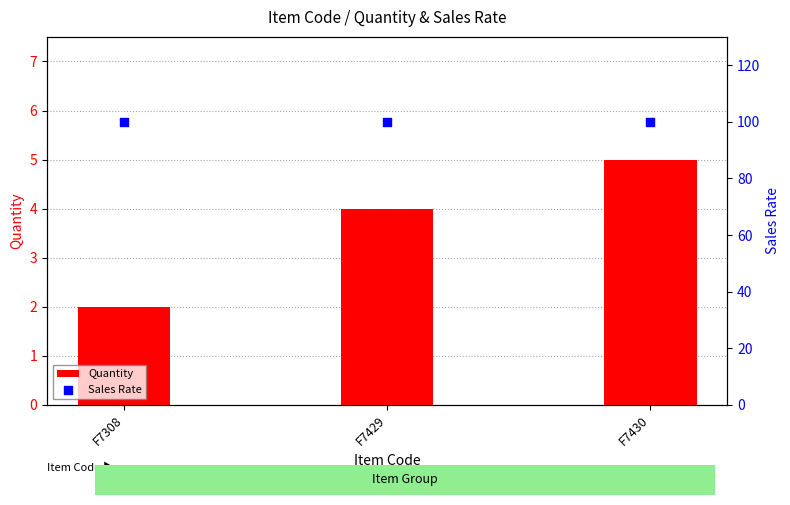

Which series has the largest total across all categories?

Sales Rate